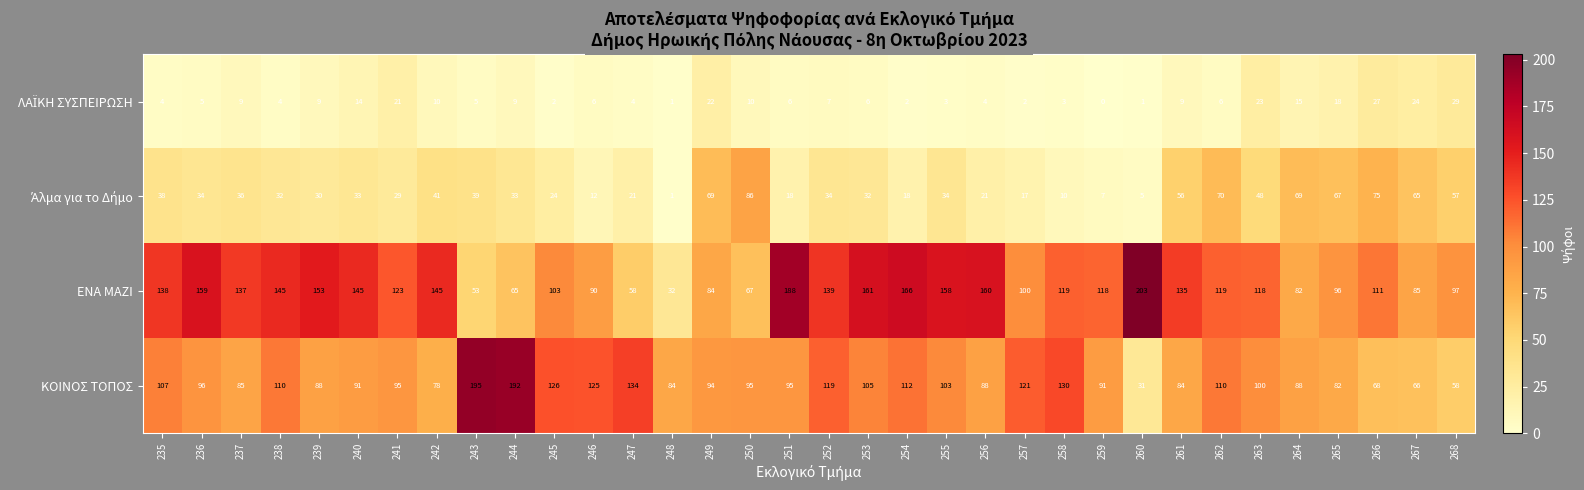

What is the difference between the highest and lowest values at 244?

183